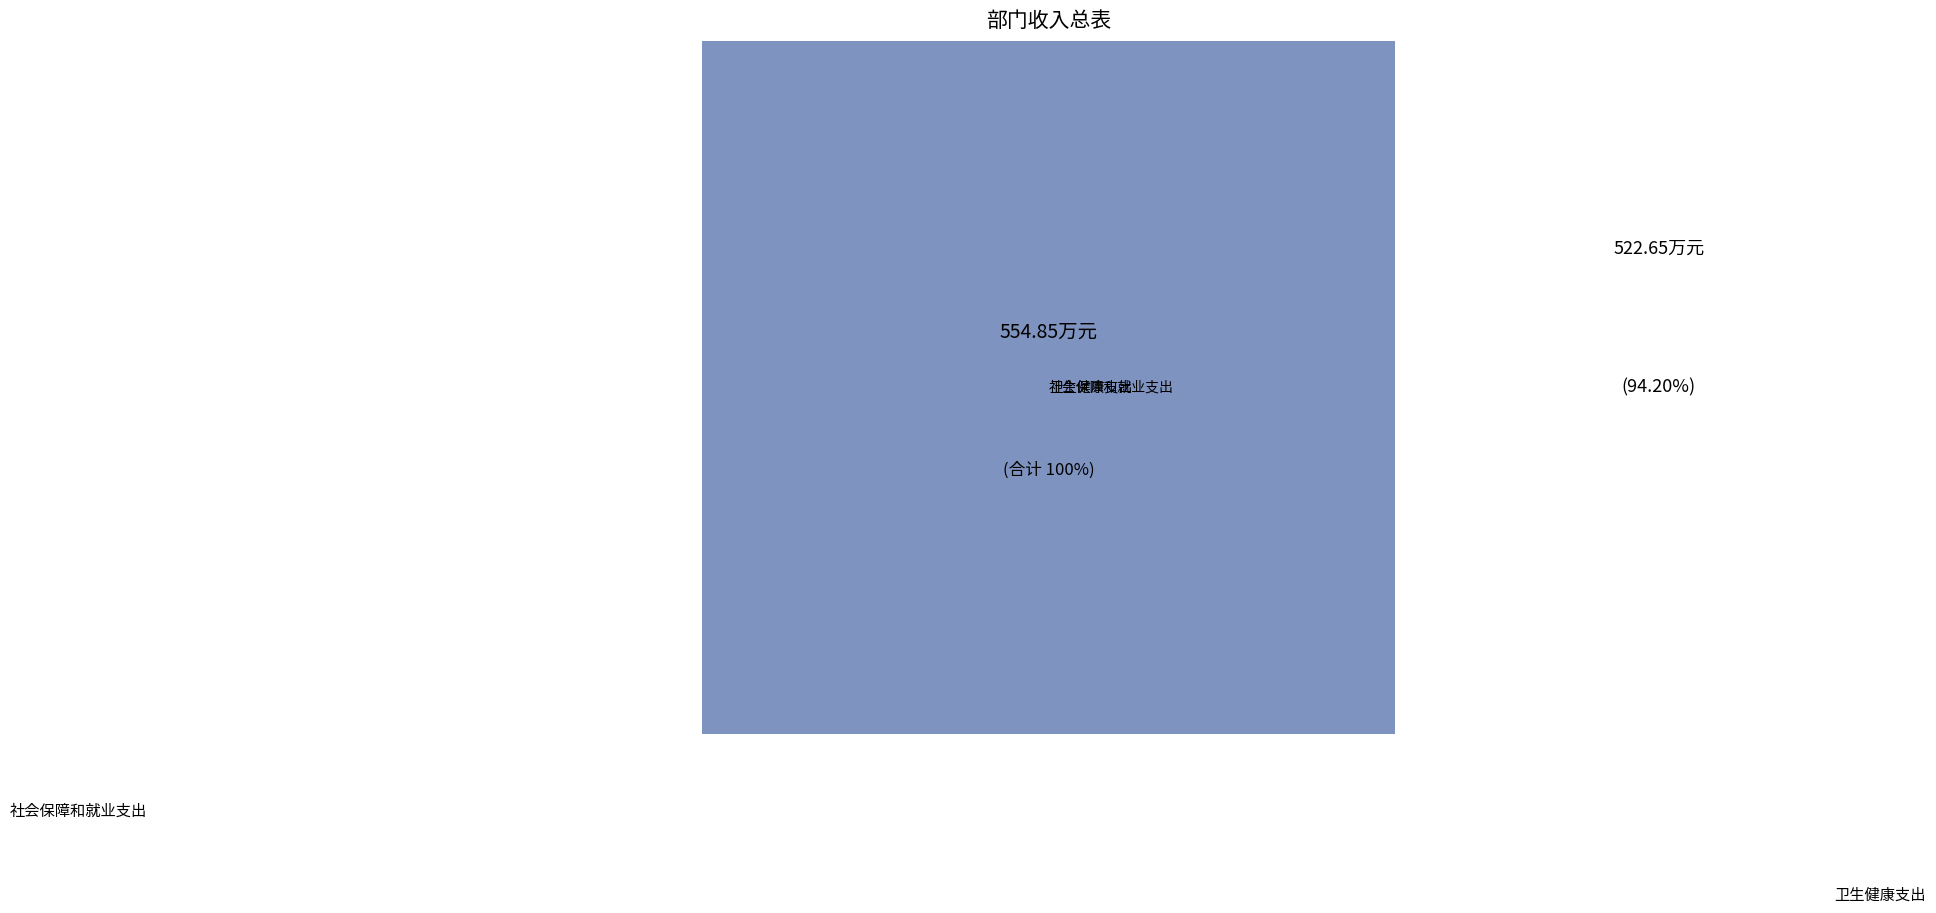

Rank the categories by value from highest to lowest.

卫生健康支出, 社会保障和就业支出